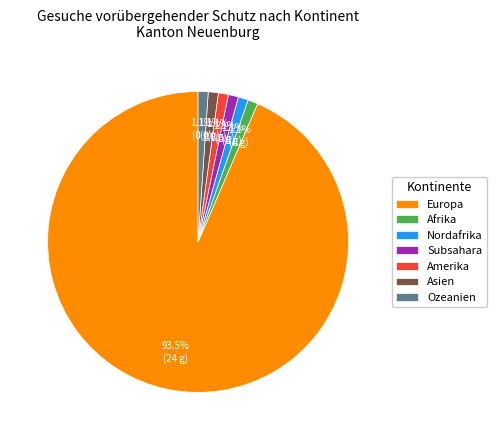

Count the number of slices in the pie.

7